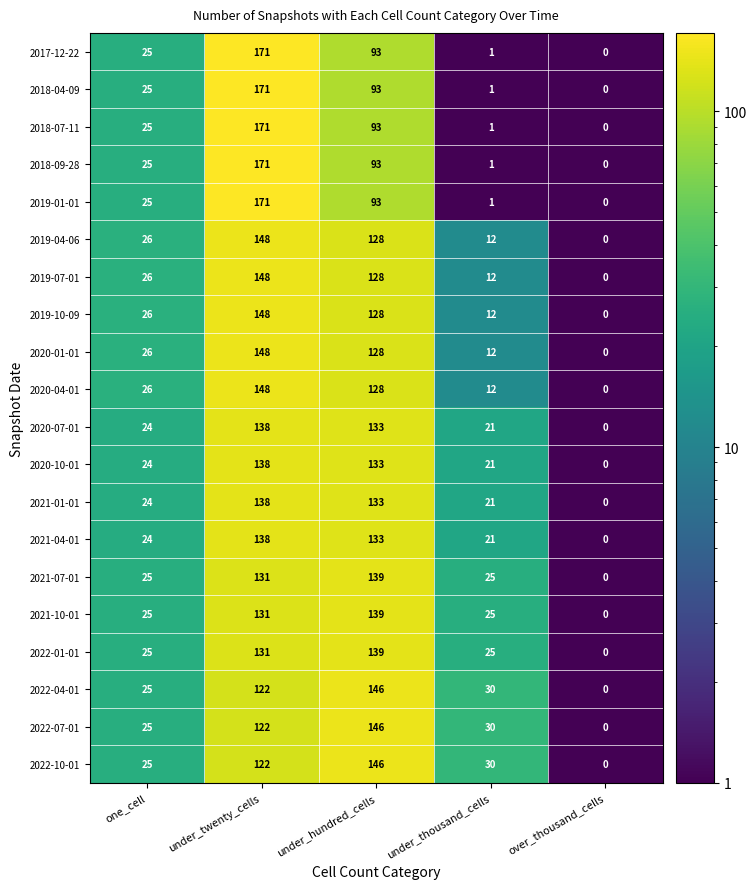

At how many categories does at least one series exceed 154?

1